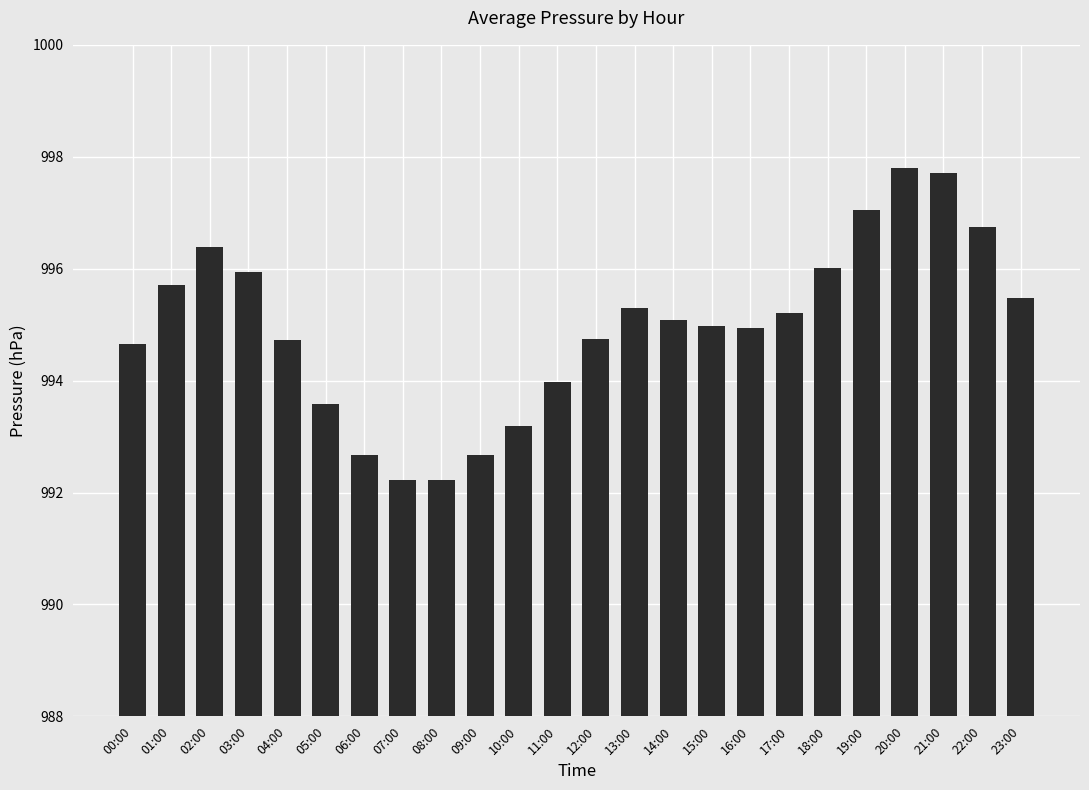

At which label does the data first exceed 995?

01:00